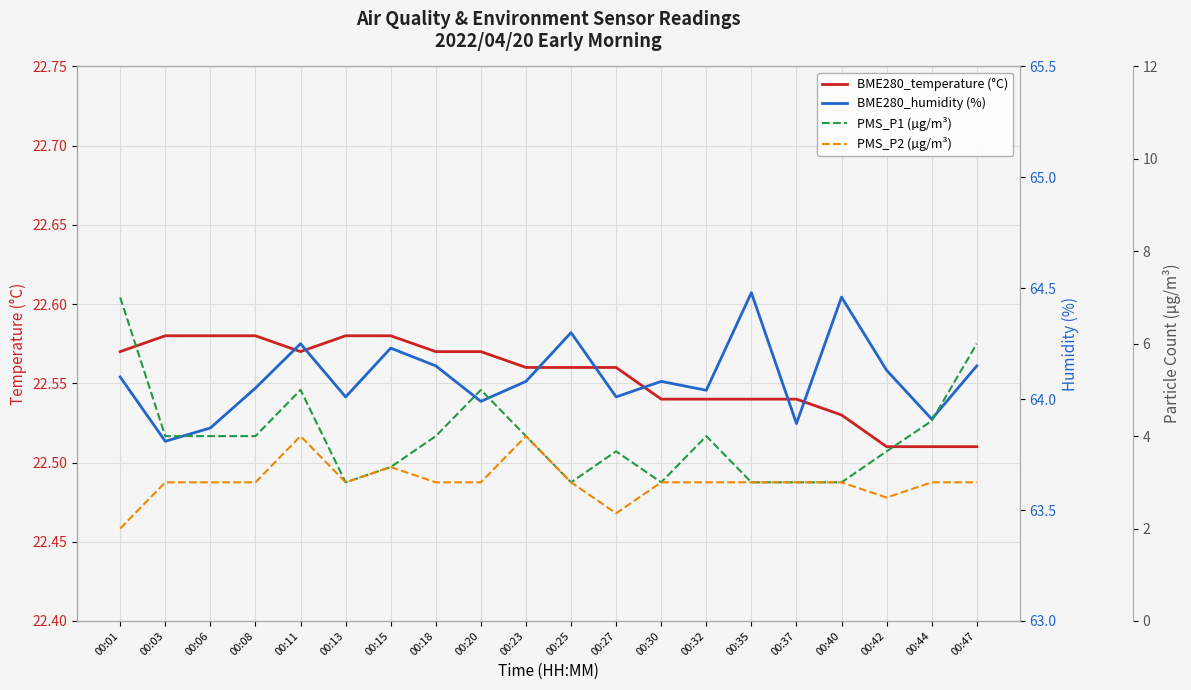

What is the sum of all BME280_temperature (°C) values?

451.1